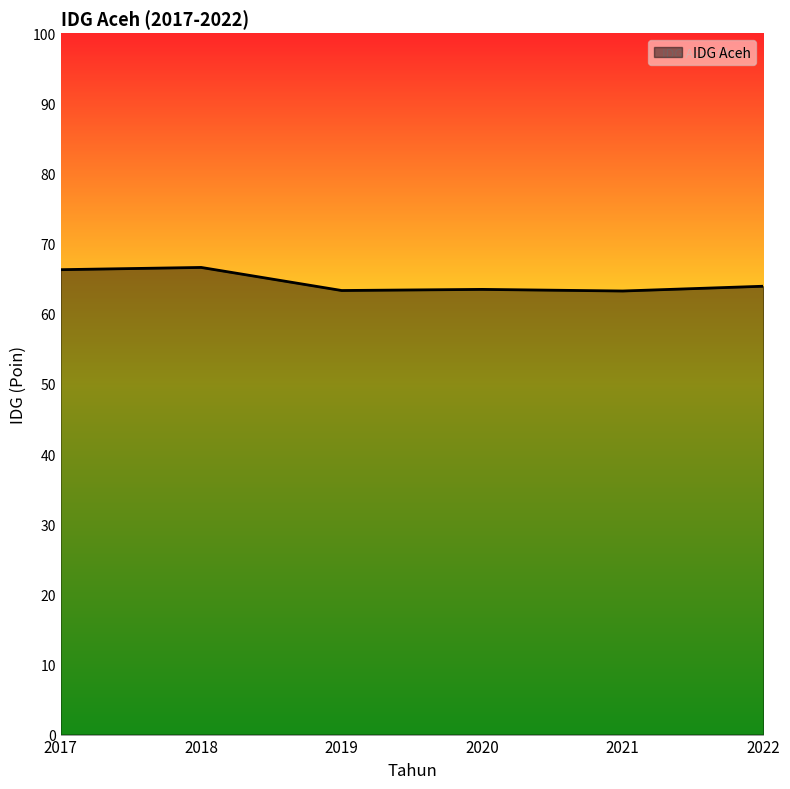

Does the chart display data point markers on the line(s)?

No